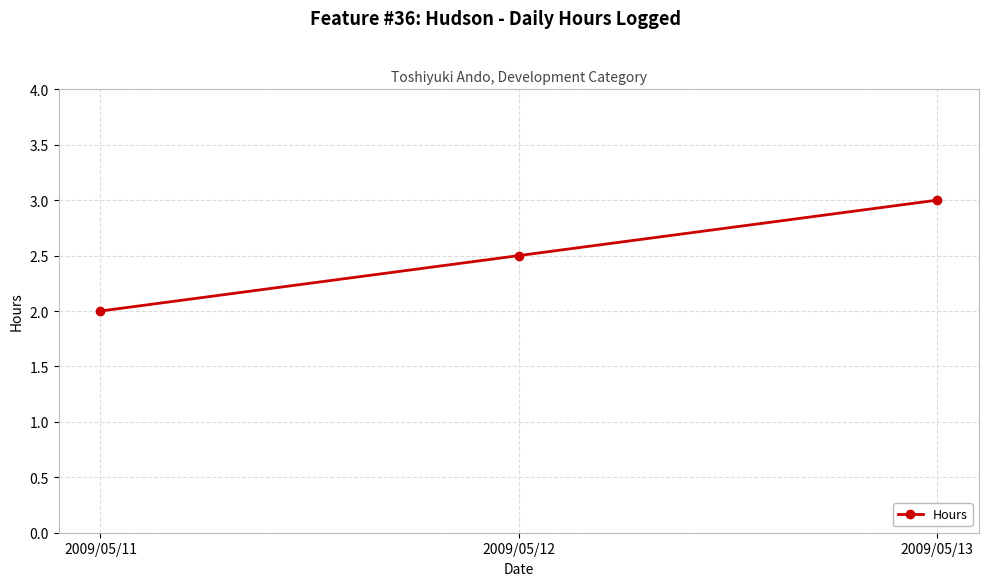

List the labels in order of value, largest first.

2009/05/13, 2009/05/12, 2009/05/11